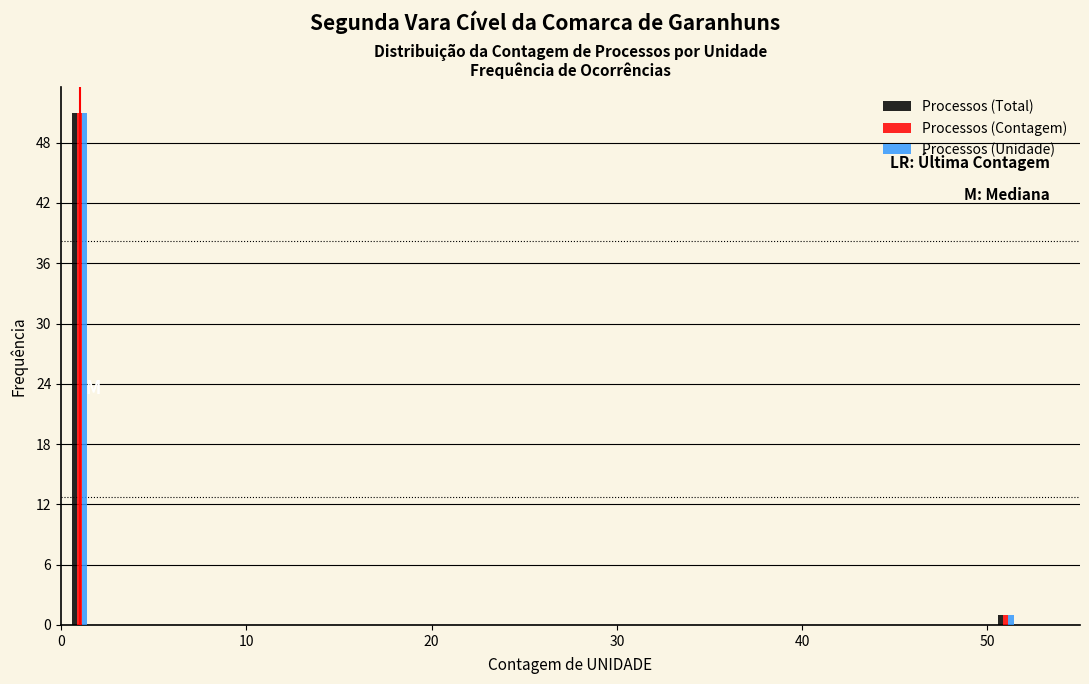

Reading left to right, transcribe all the data shown in this chart.

Processos (Total): 51	1
Processos (Contagem): 51	1
Processos (Unidade): 51	1